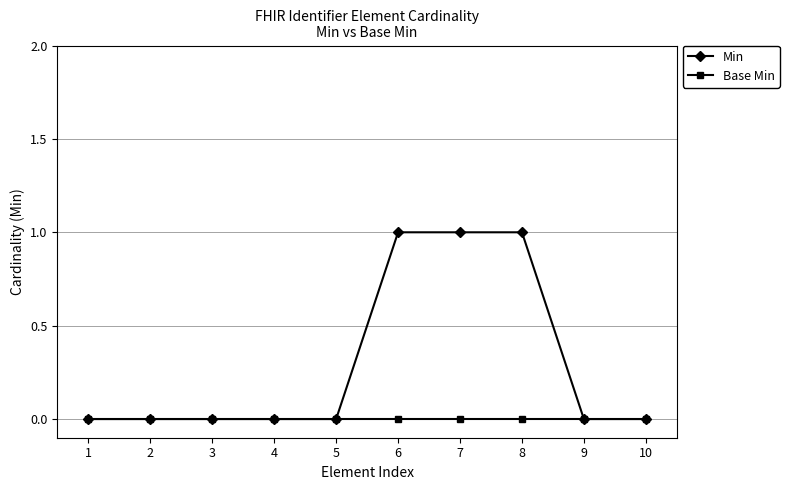

Reading right to left, list all the values displayed in this chart.

Min: 0	0	1	1	1	0	0	0	0	0
Base Min: 0	0	0	0	0	0	0	0	0	0